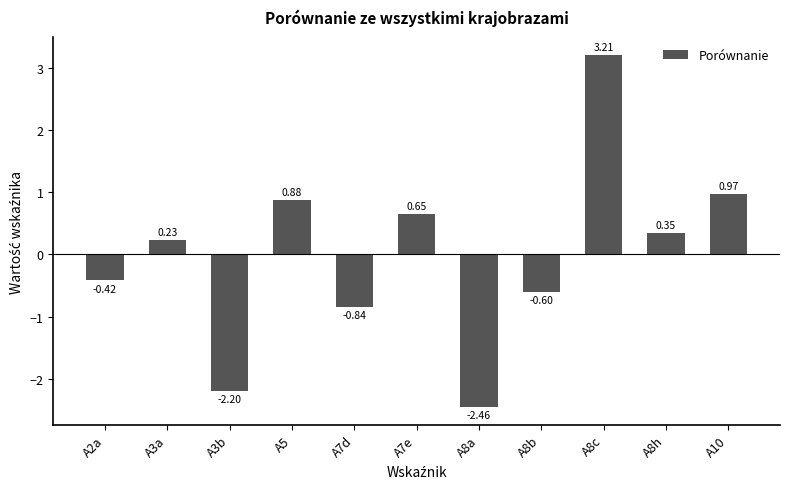

What is the difference between the values at A8h and A7d?

1.2